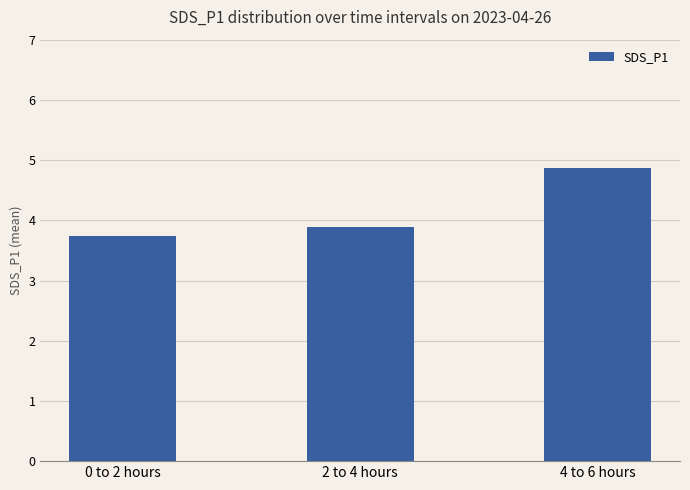

What is the smallest value displayed?

3.7